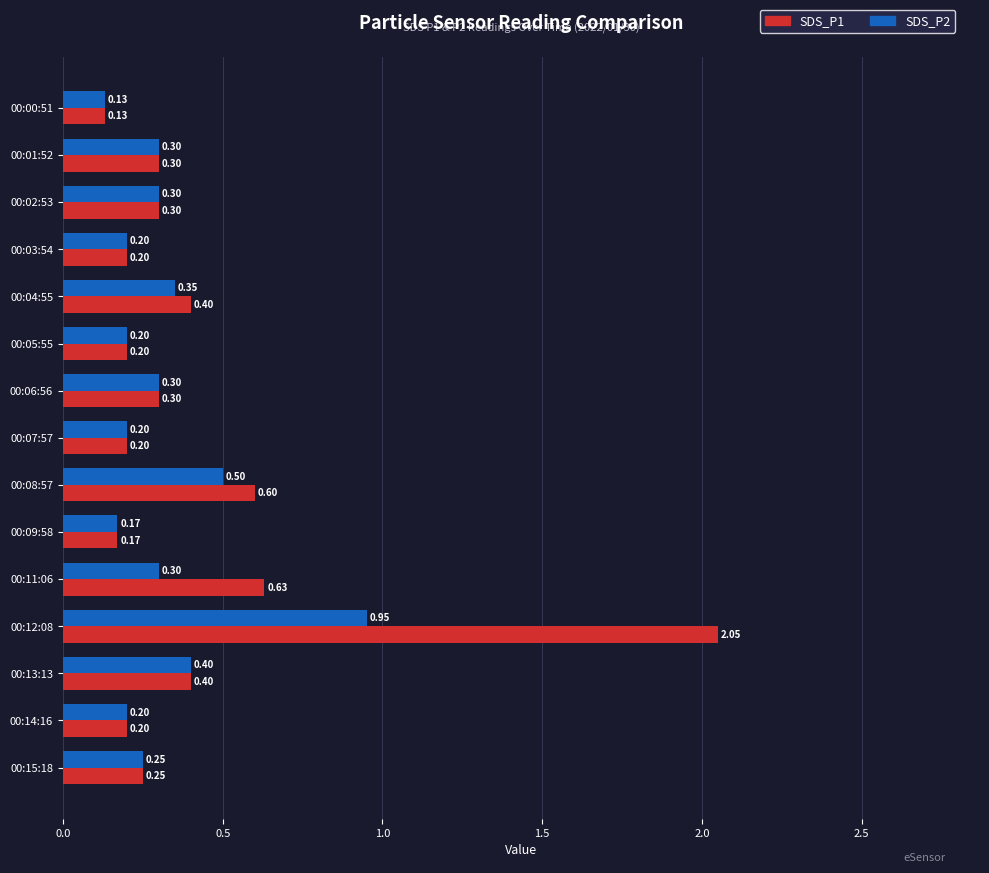

What is the difference between the maximum and second lowest values in the SDS_P2 series?

0.8